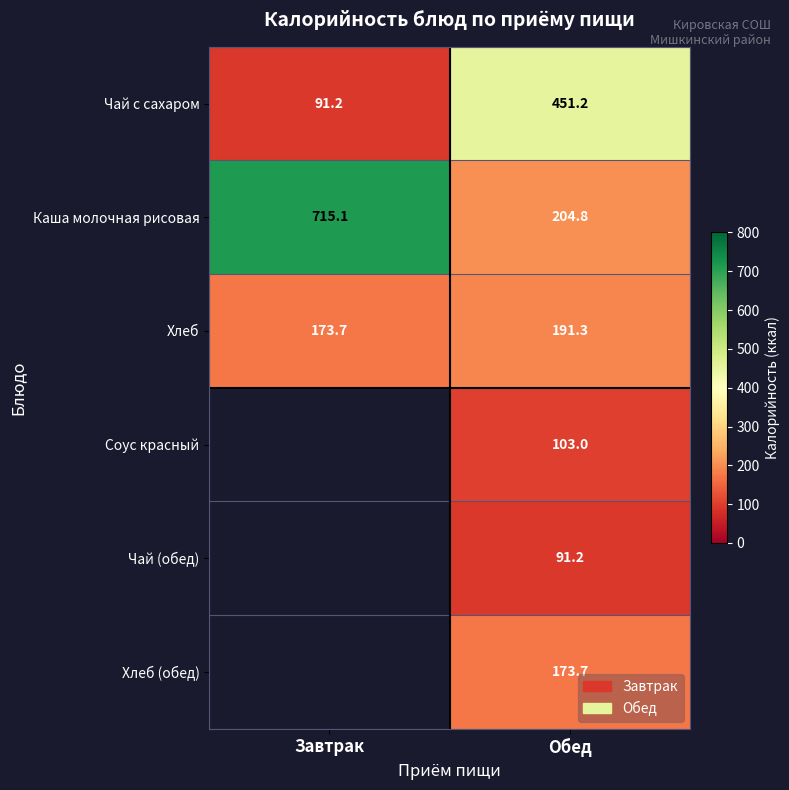

At how many categories does at least one series exceed 198?

2